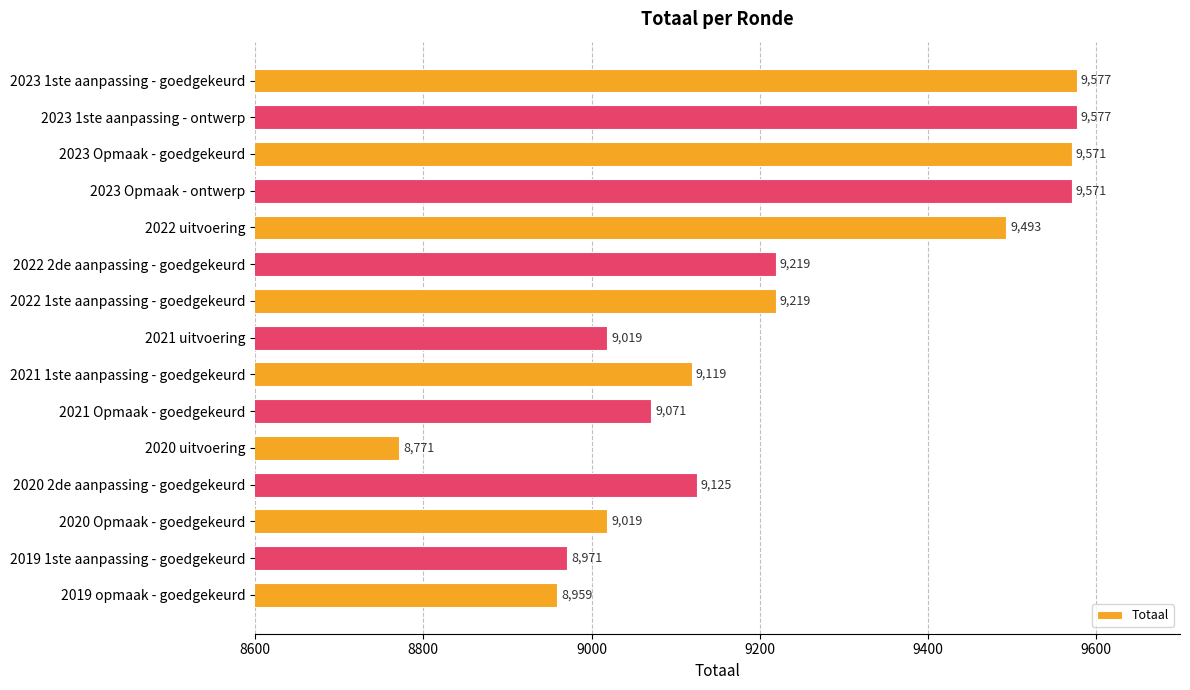

The chart shows a value of 9493 at 2022 uitvoering. True or false?

True